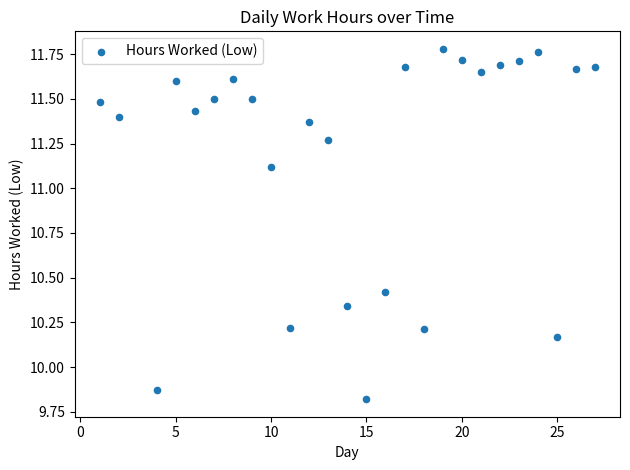

What is the range of Y values (max minus min)?

2.0